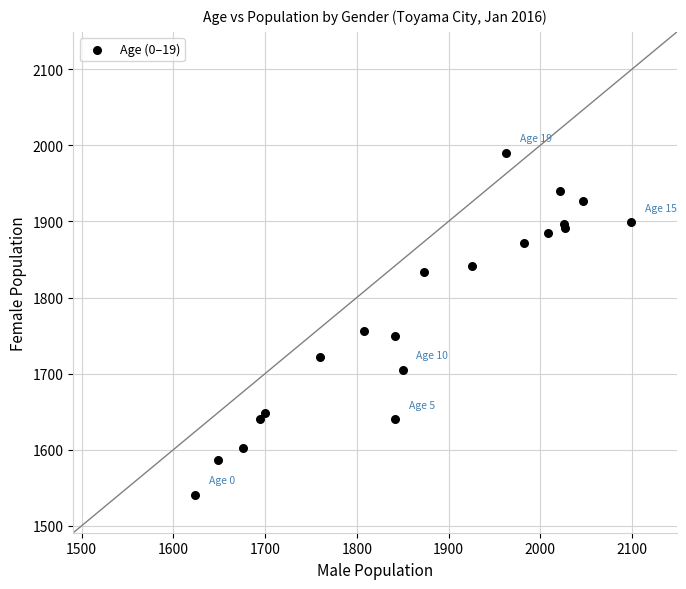

What Y value in the scatter plot is closest to 1765?

1756